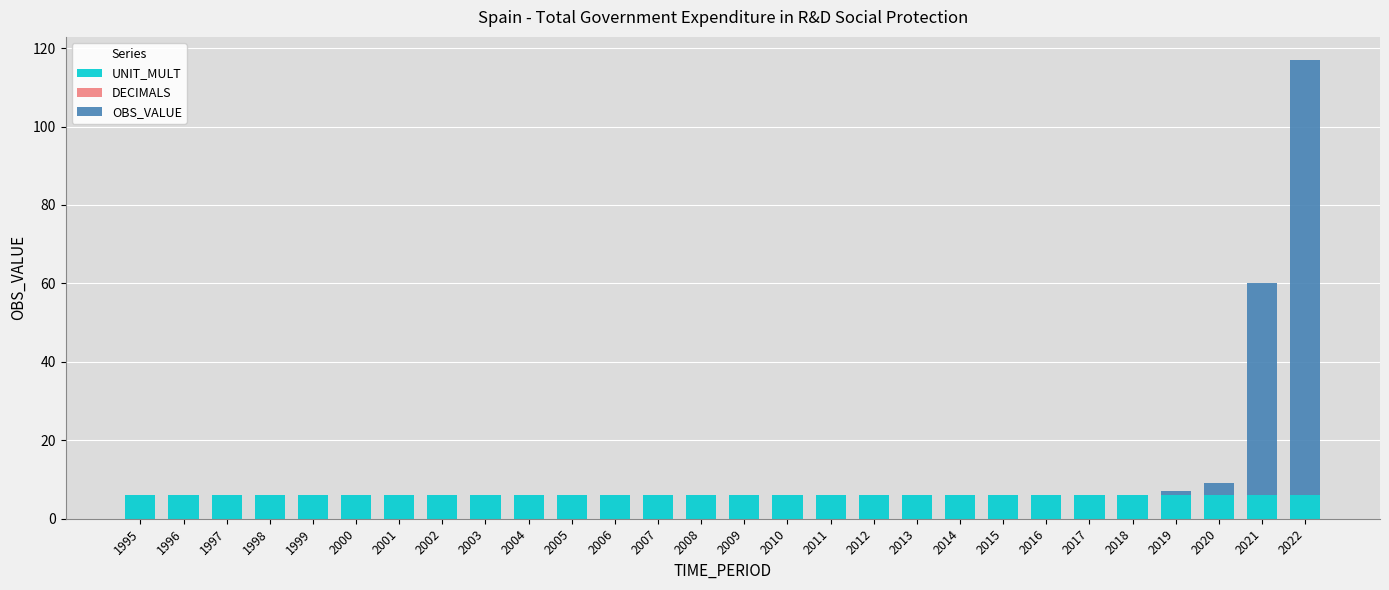

What is the total value across all series at 1997?

6